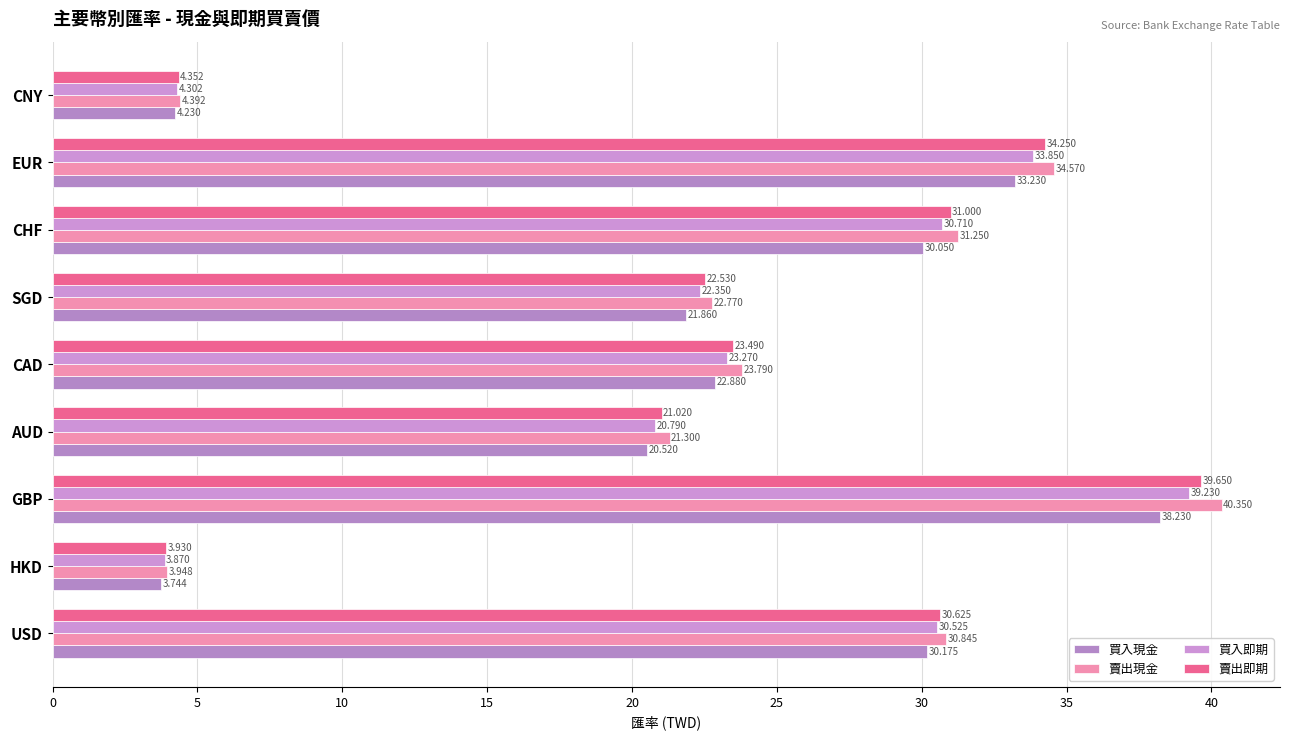

How many values in the 賣出即期 series exceed 23?

5